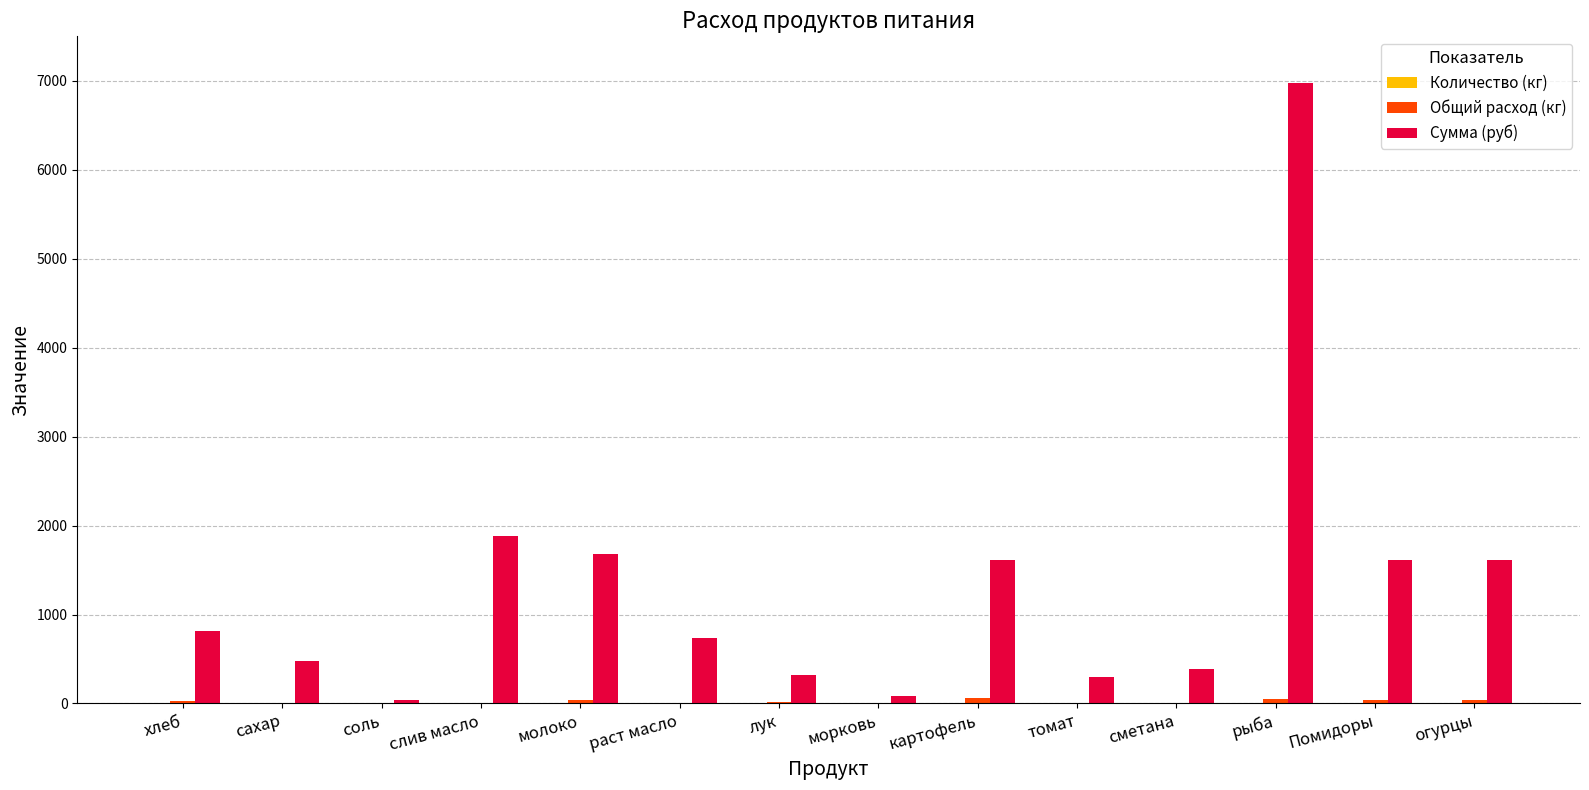

How many series are shown in this chart?

3